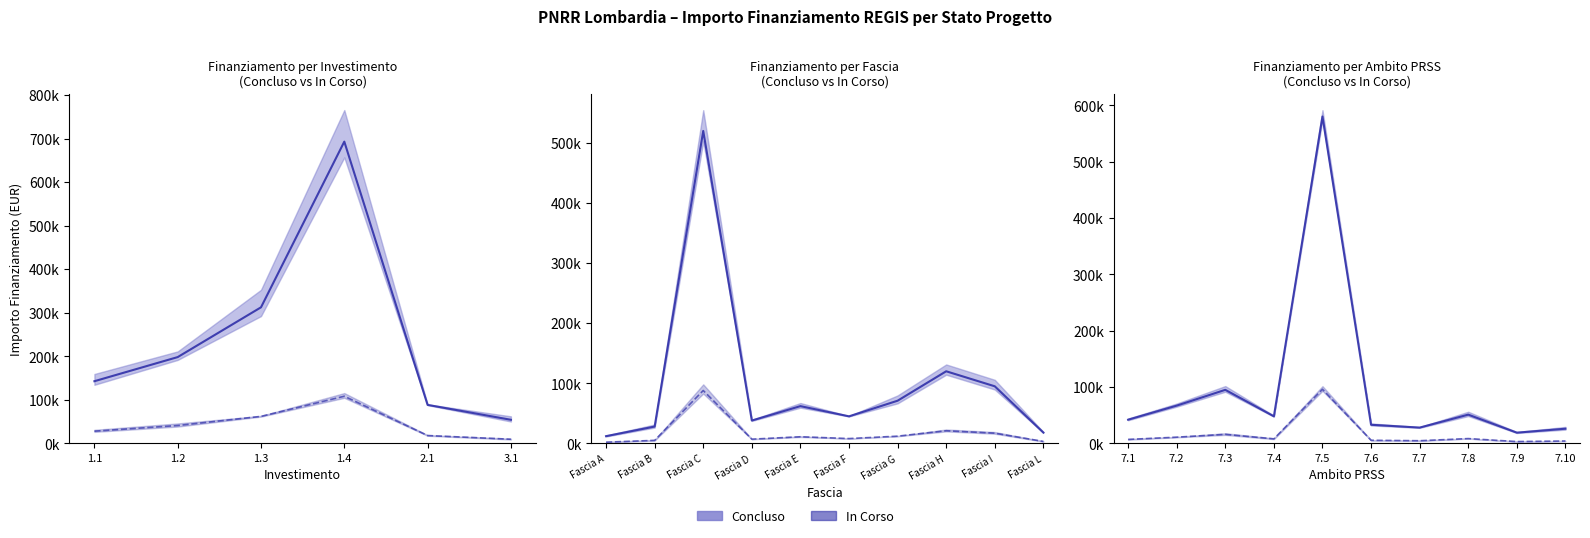

Is this an area chart (filled region under the line)?

No